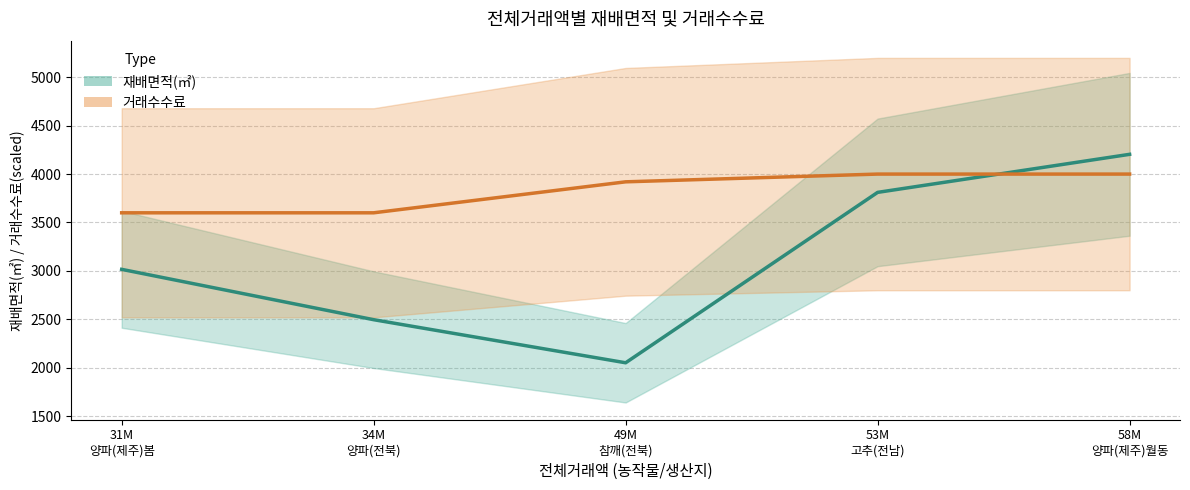

What is the minimum value for 재배면적(㎡)?

2051